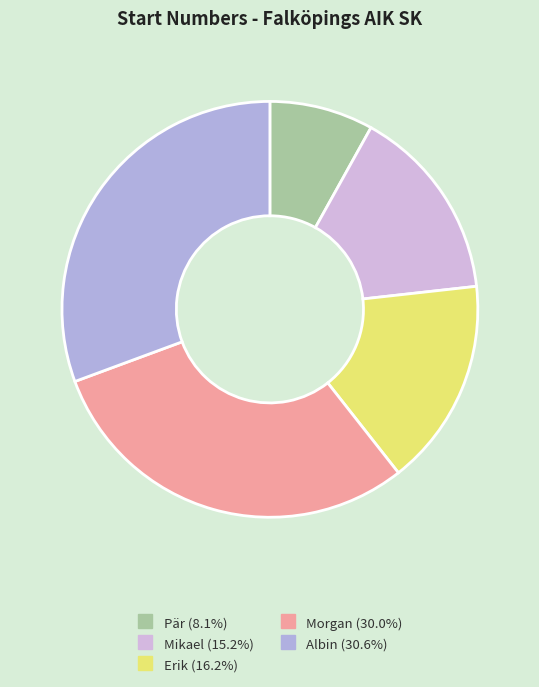

True or false: Mikael accounts for 25% of the total.

False